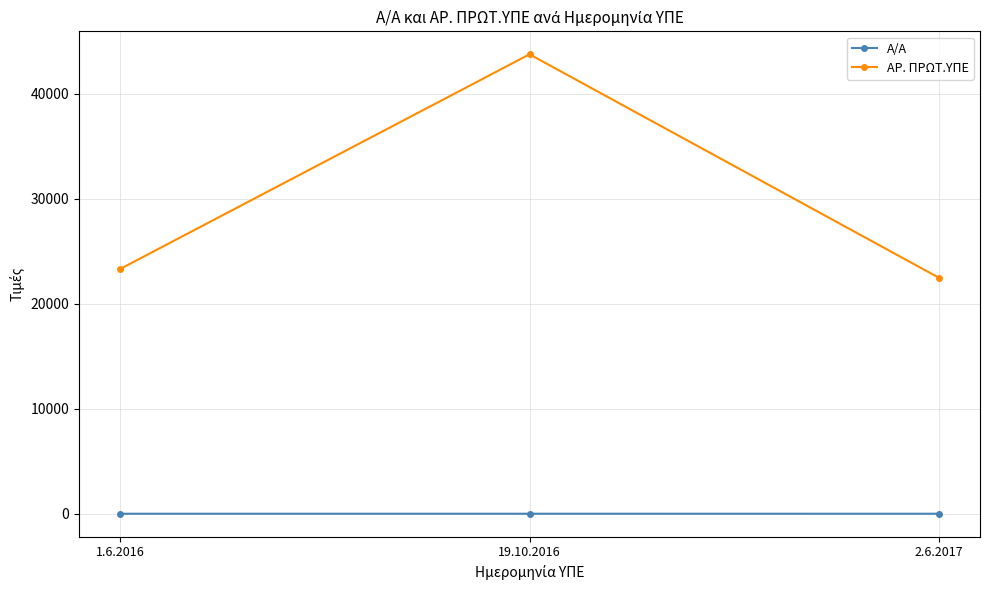

What is the difference between the Α/Α values at 2.6.2017 and 1.6.2016?

2